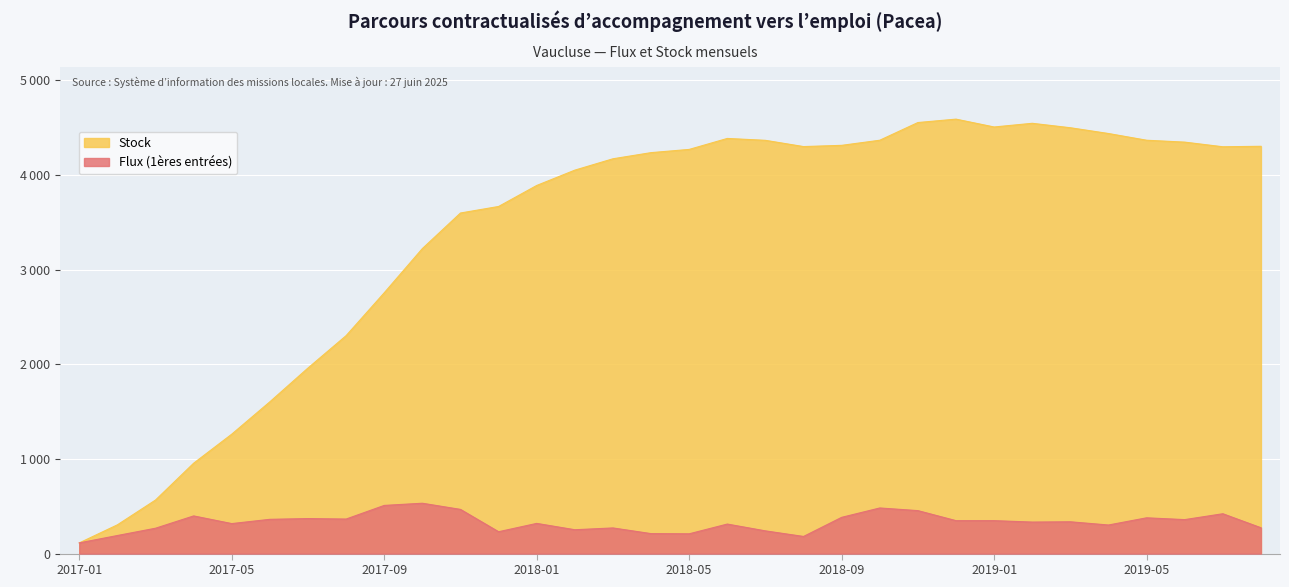

Which series has the widest spread of values?

Stock